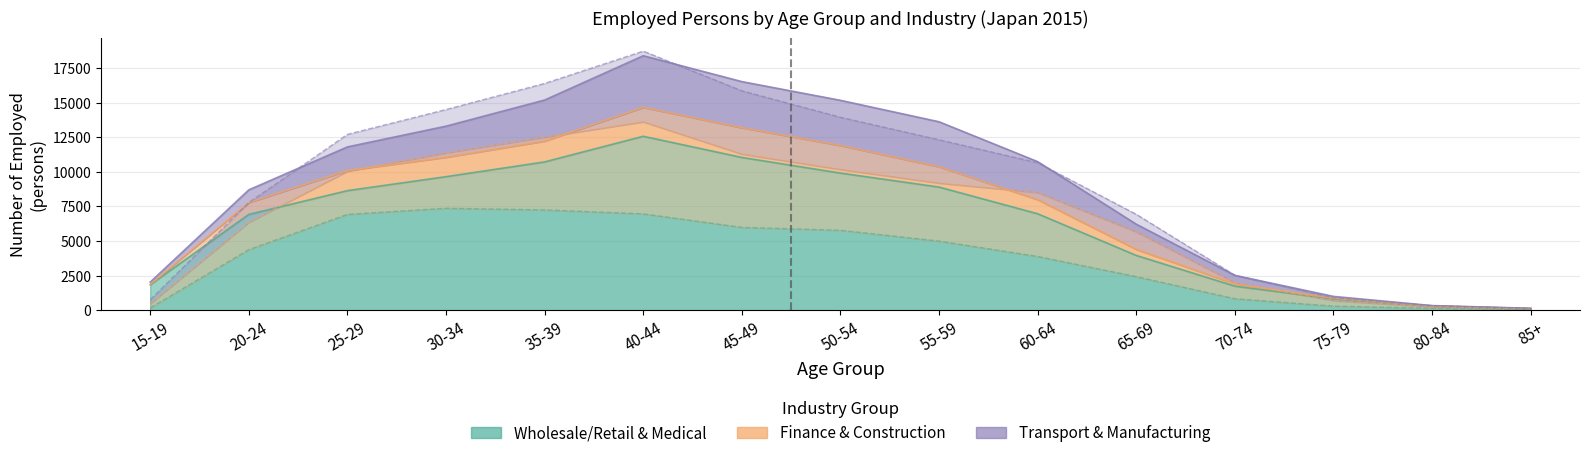

What is the difference between the Wholesale/Retail (I) values at 50-54 and 60-64?

2939